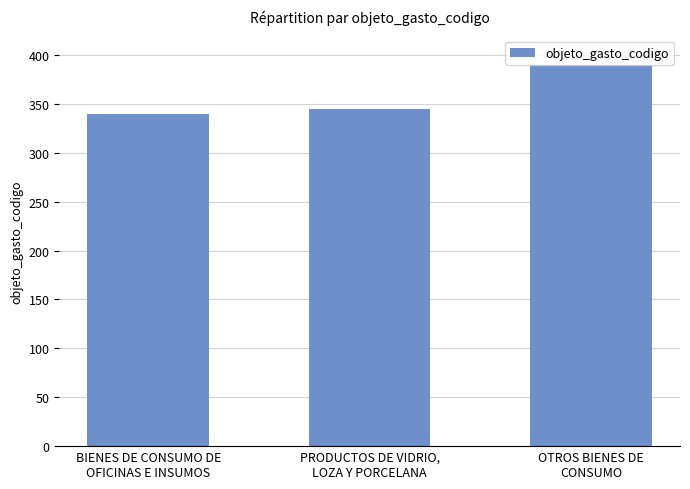

What is the difference between the maximum and second lowest values?

45